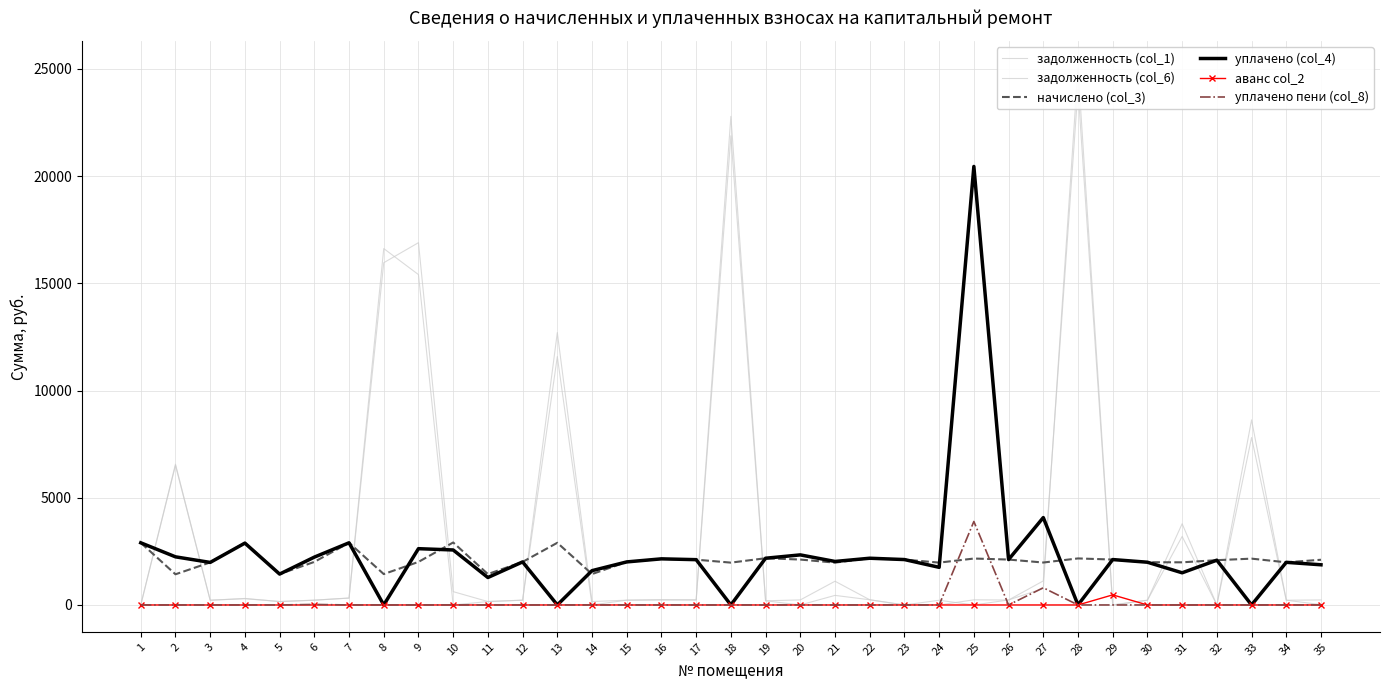

How many interior local valleys does the задолженность (col_6) series have?

11